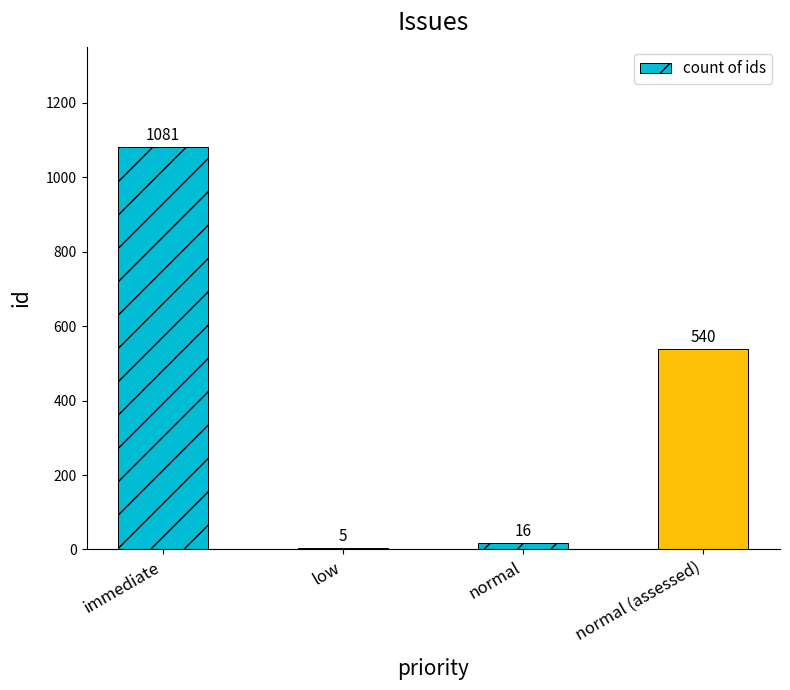

What is the sum of the values at normal (assessed) and normal?

556